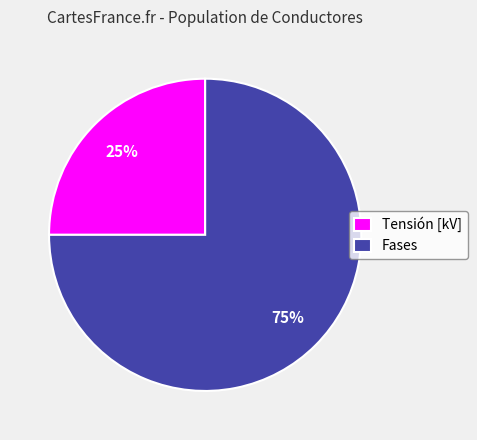

Which slice represents more than half of the pie?

Fases